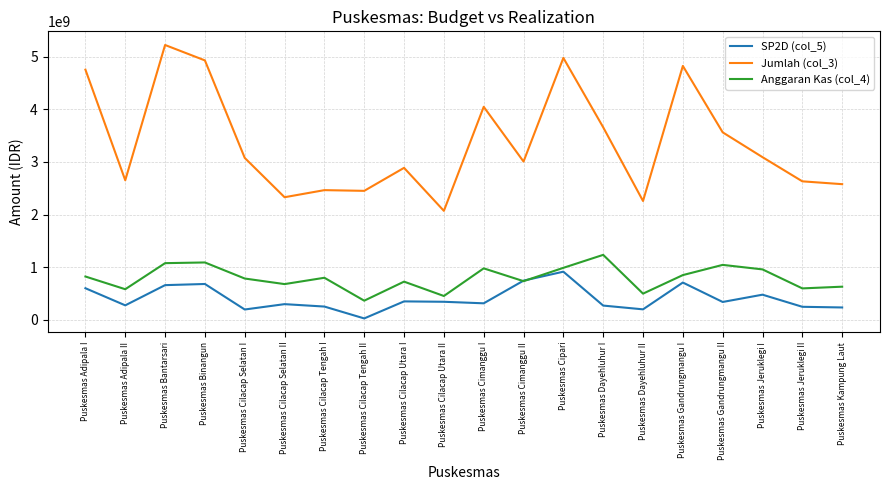

True or false: SP2D (col_5) and Jumlah (col_3) intersect in this chart.

False